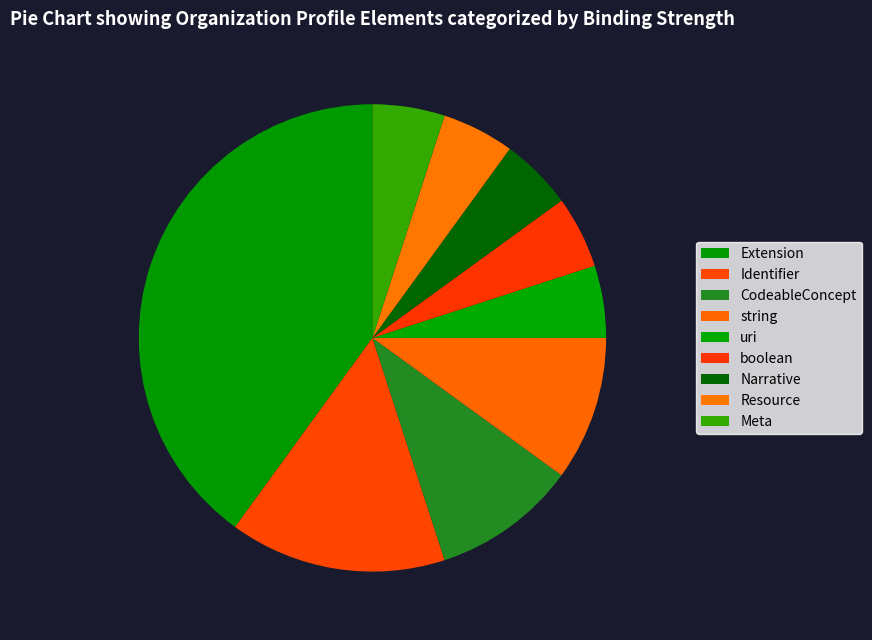

Does Extension account for over 50% of the chart?

No